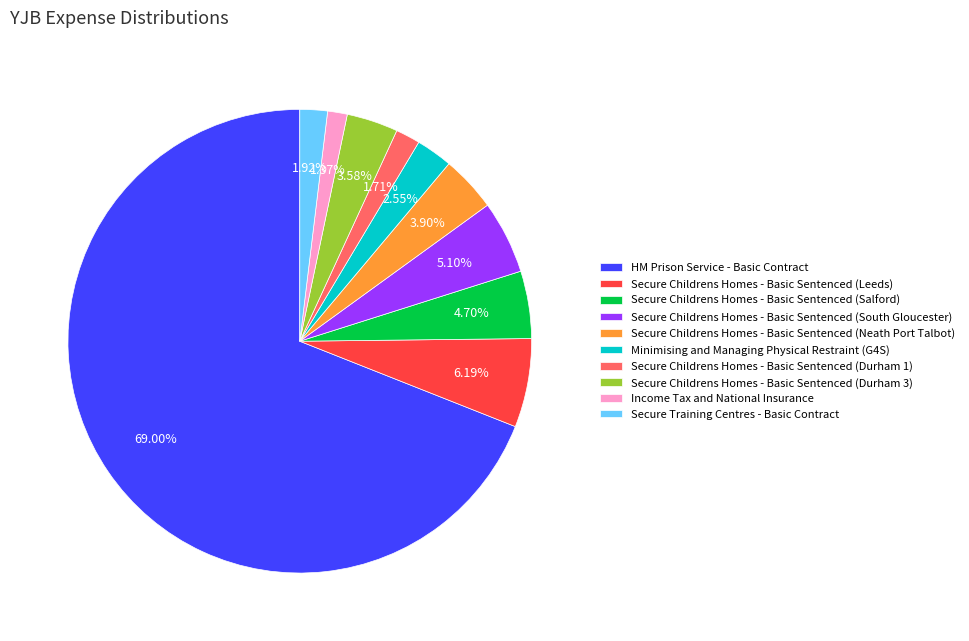

Does Minimising and Managing Physical Restraint (G4S) represent more than half of the total?

No